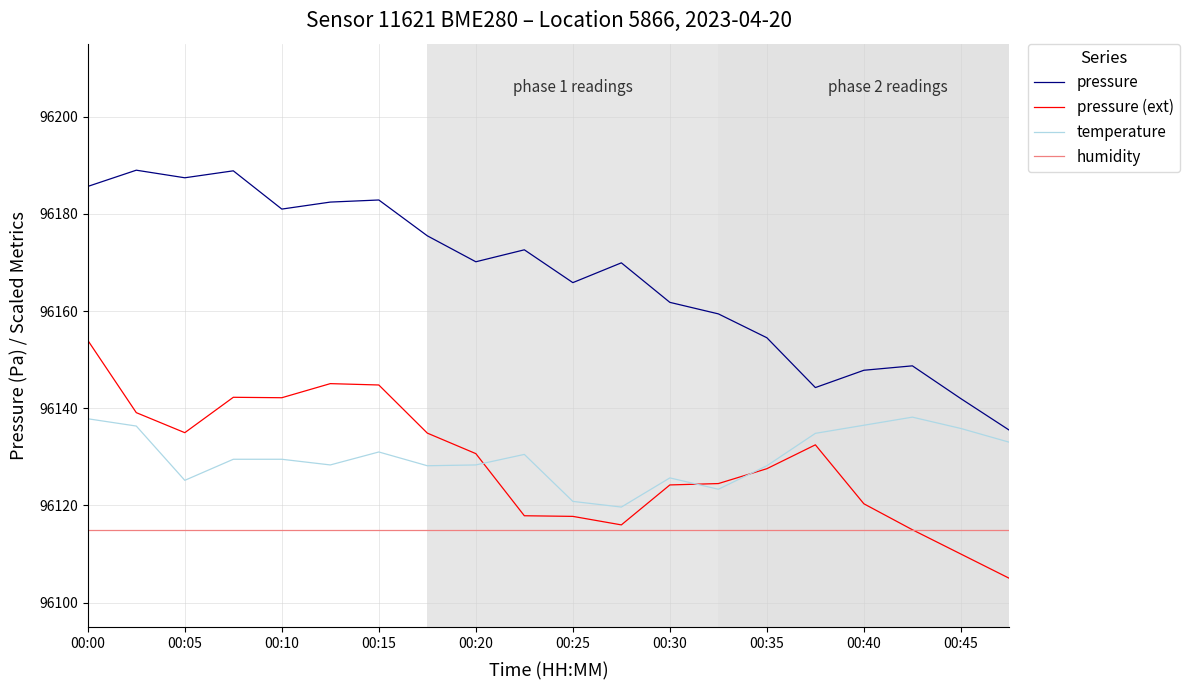

What is the sum of all pressure values?

1923344.9